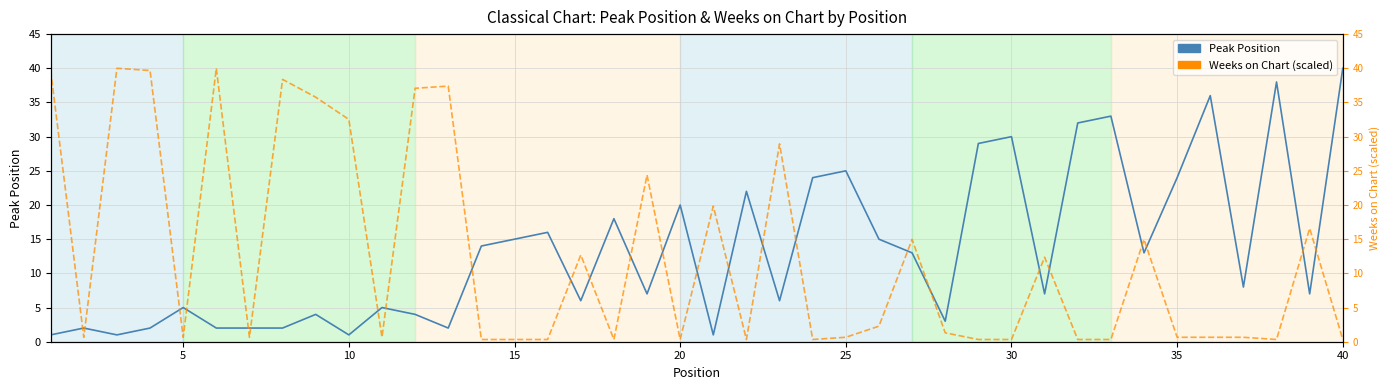

What is the difference between the maximum and minimum values in the Peak Position series?

39.0